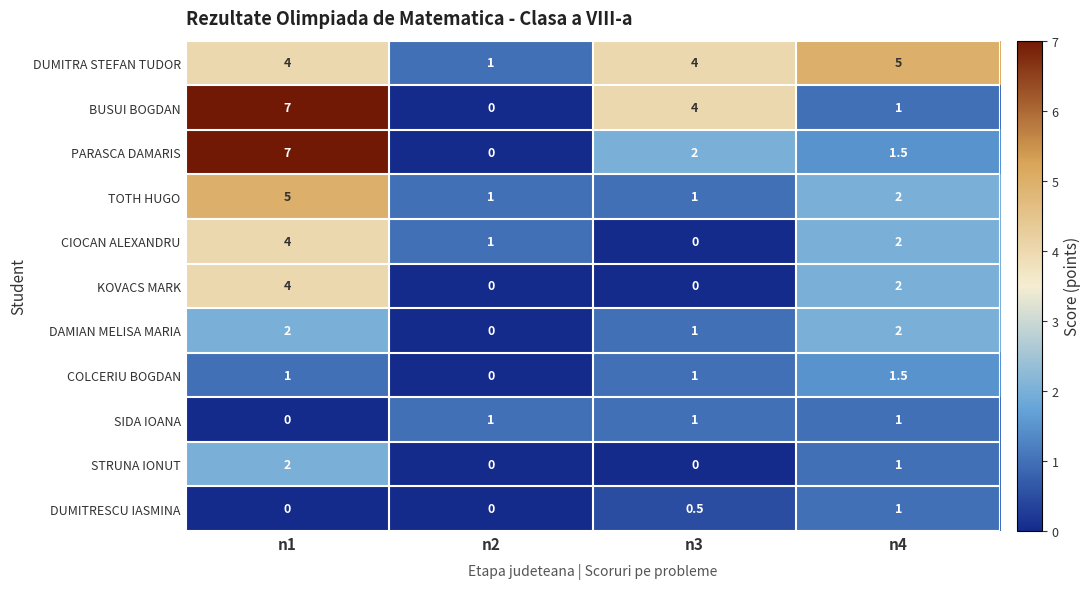

Which series changed the most between n1 and n3?

PARASCA DAMARIS